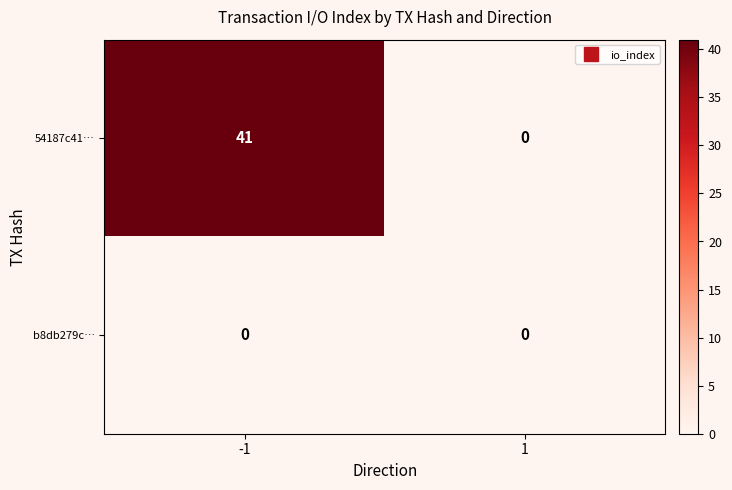

What is the maximum value shown in the chart?

41